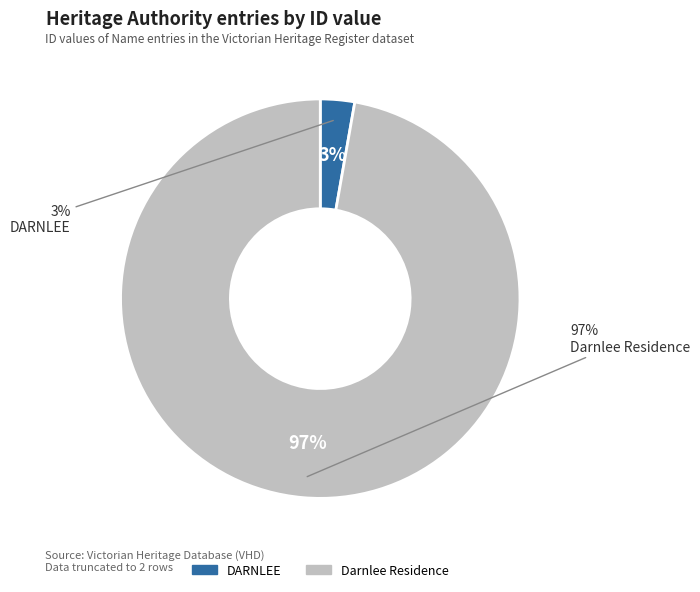

Is DARNLEE the majority of the pie?

No